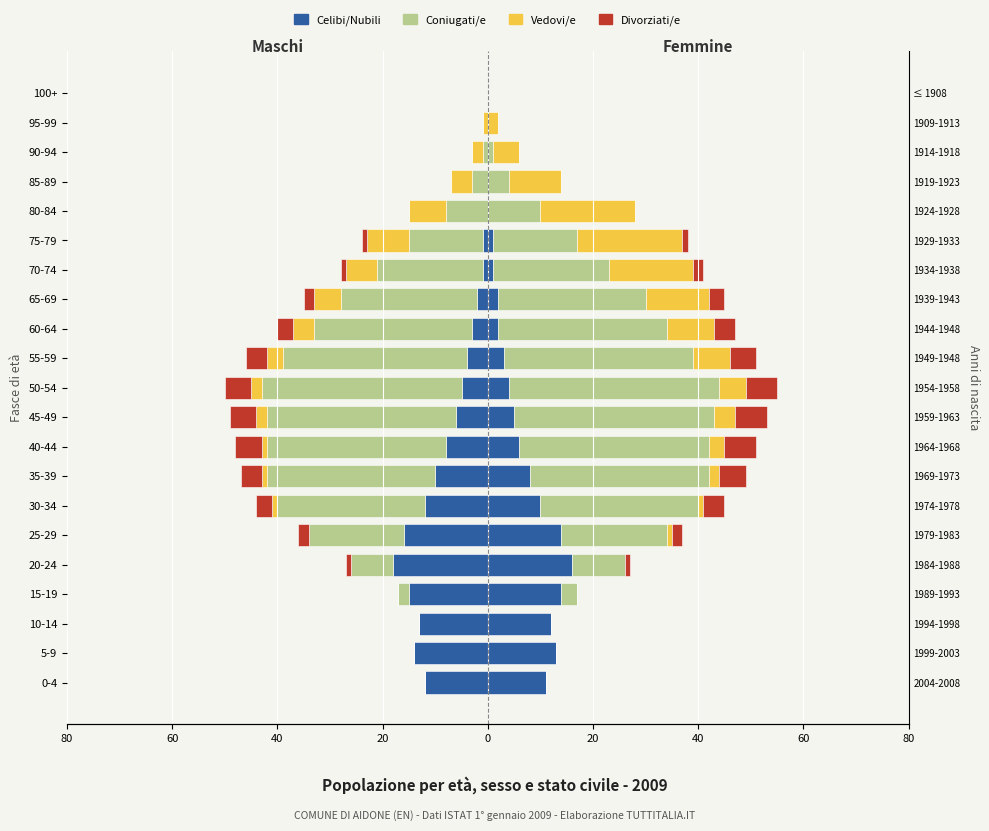

At 80-84, list the series in order from smallest to largest.

Celibi/e, Divorziati/e, Coniugati/e, Vedovi/e